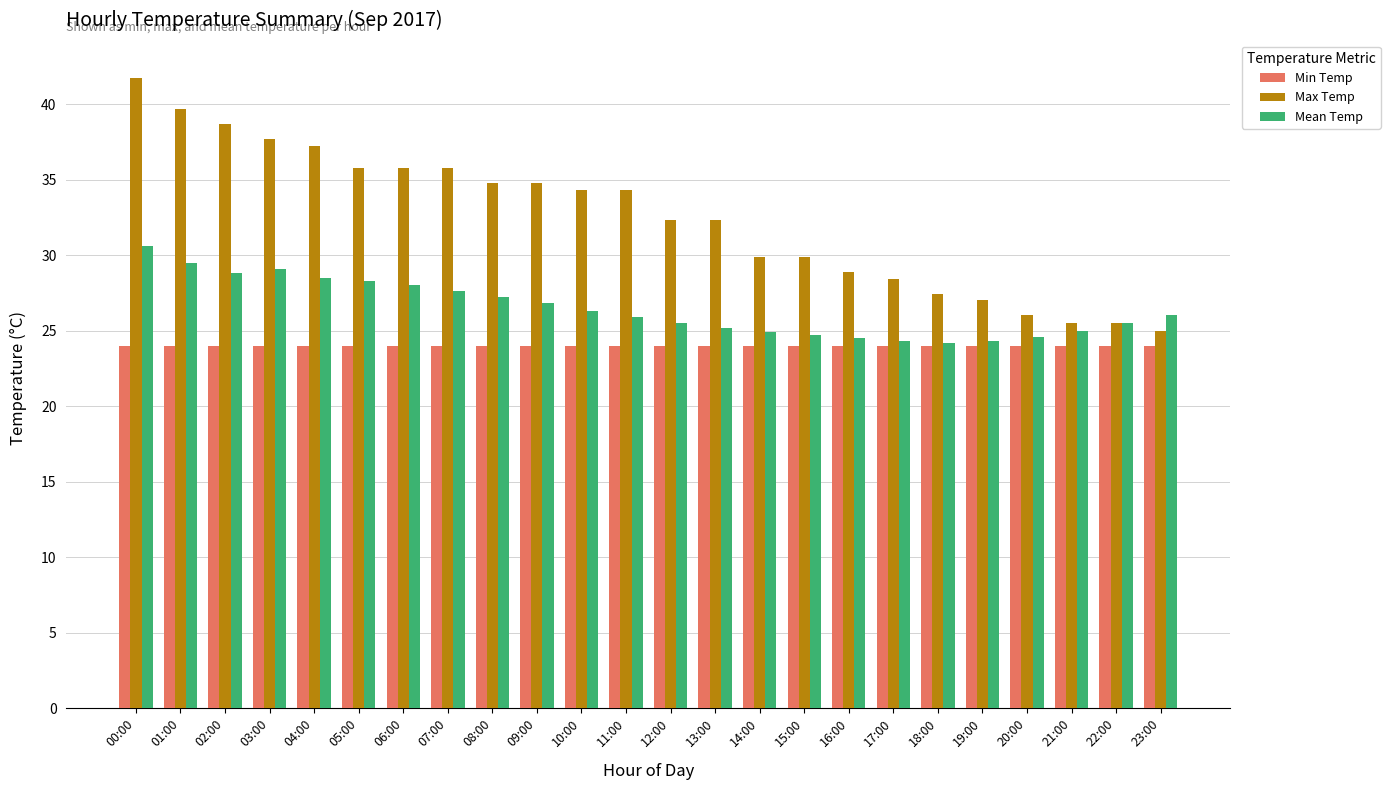

Does the chart contain stacked bars?

No